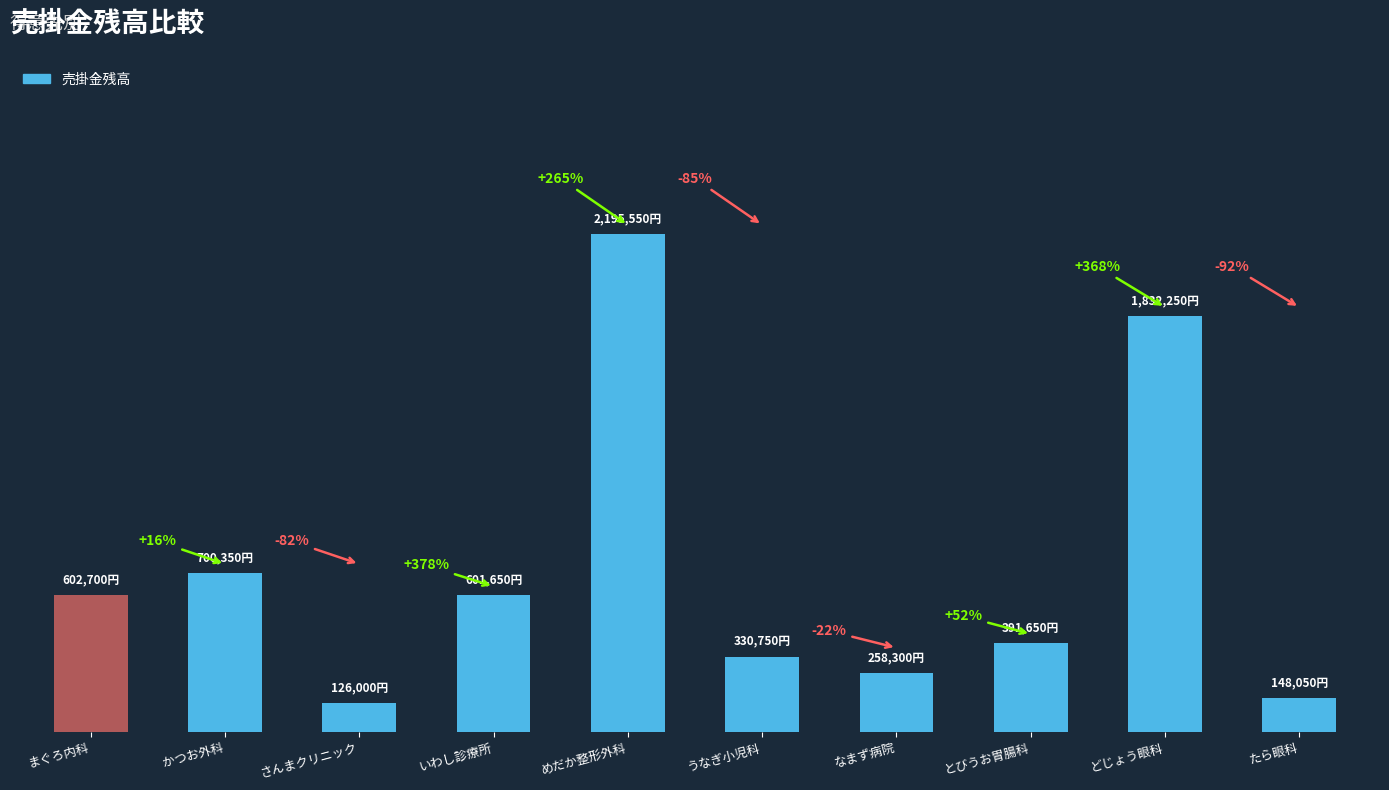

What is the label of the 4th bar from the left?

いわし診療所